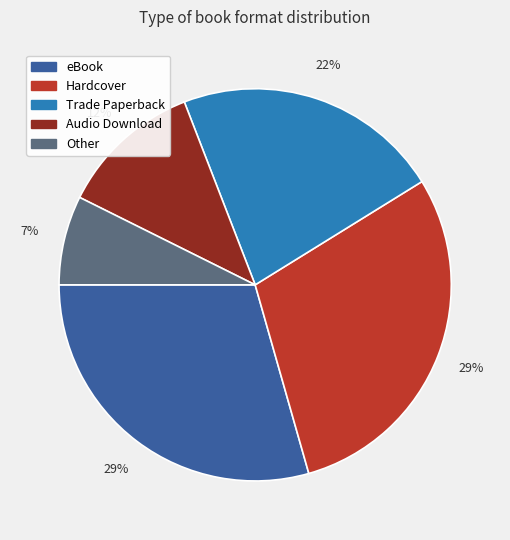

How many slices are in this pie chart?

5